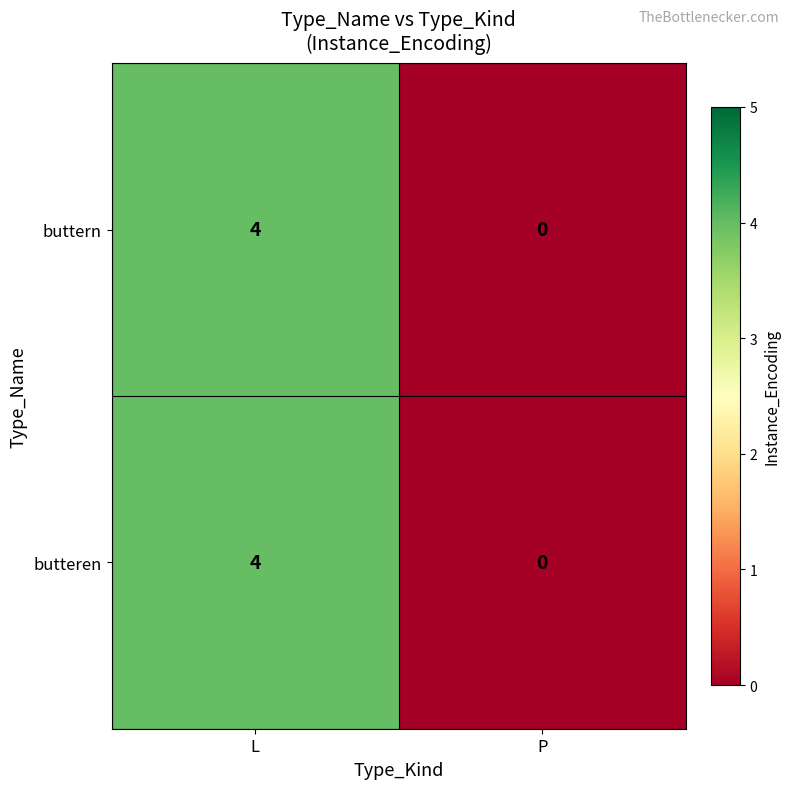

Is it true that buttern equals 1 at L?

False